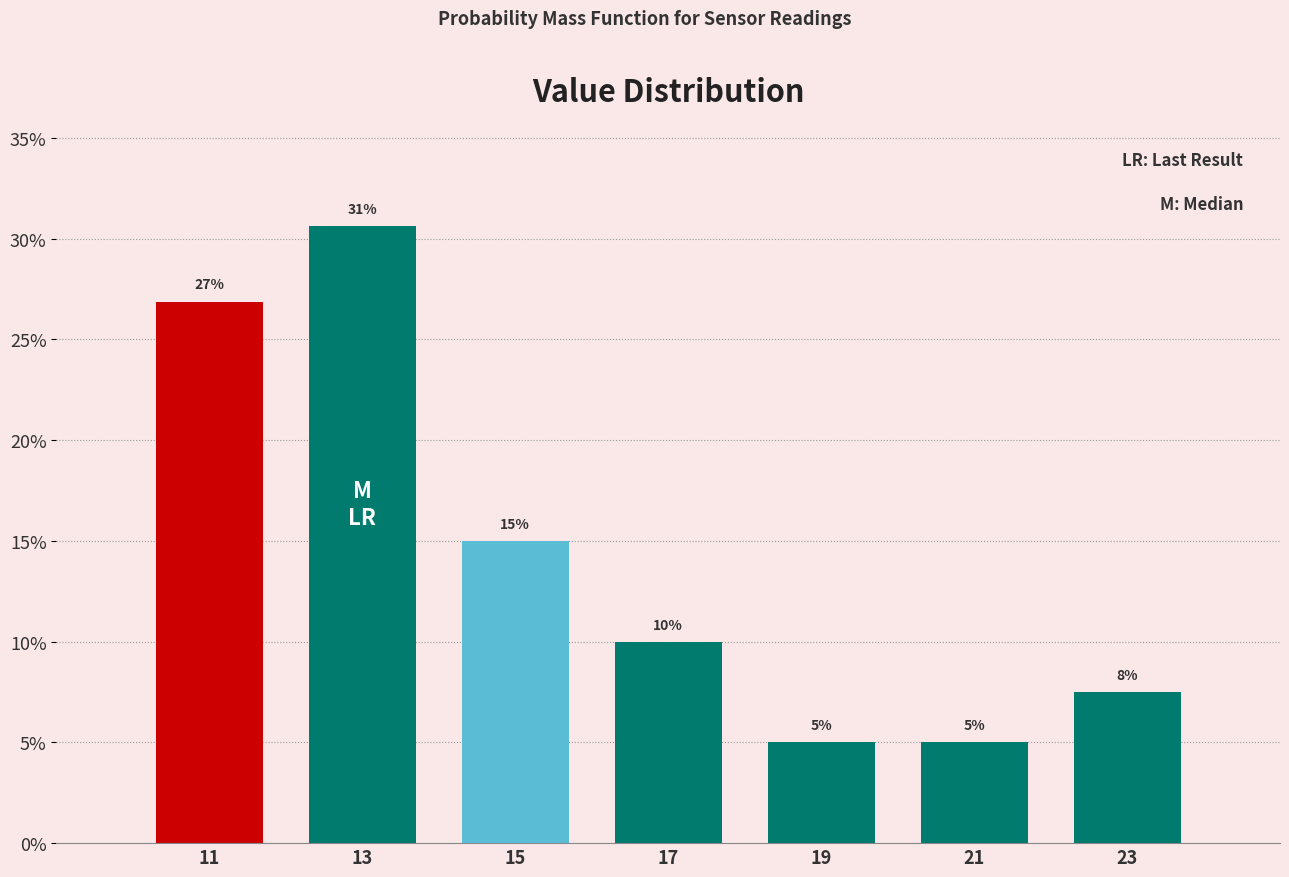

Which range on the x-axis has the tallest bar?

12 to 14